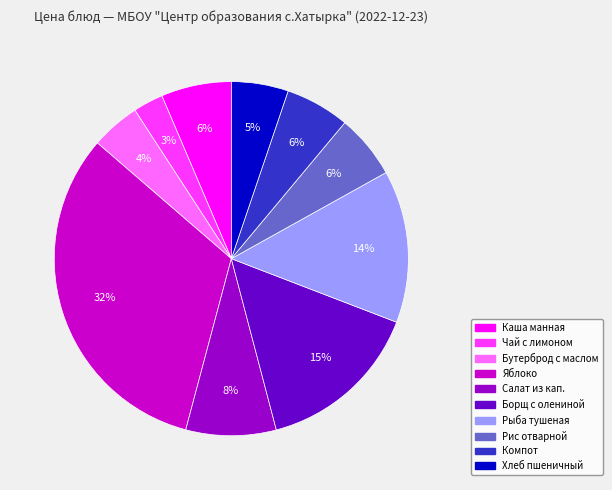

Between Бутерброд с маслом and Рис отварной, which is larger?

Рис отварной